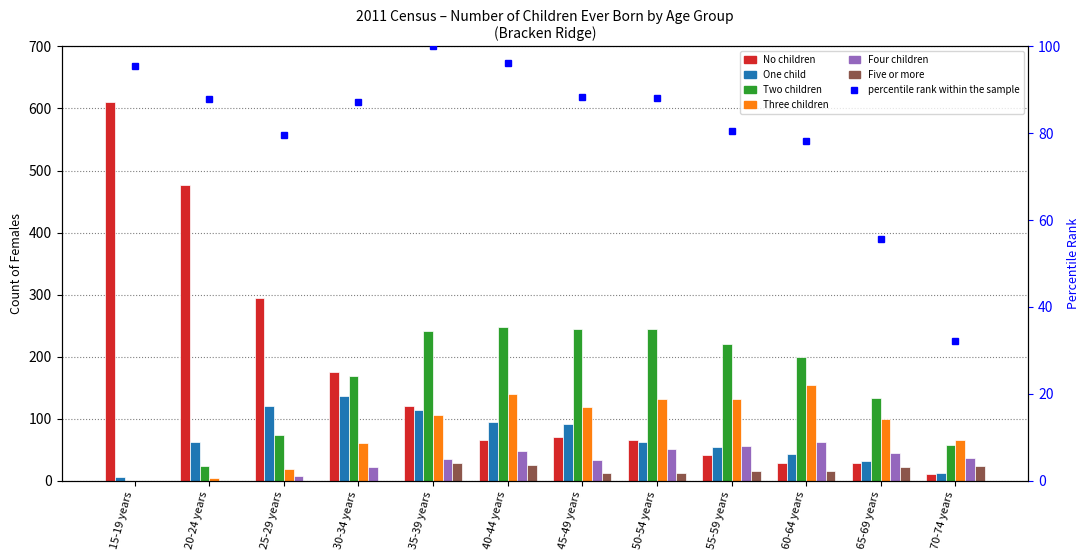

List the labels in order of value, largest first.

35-39 years, 40-44 years, 15-19 years, 45-49 years, 50-54 years, 20-24 years, 30-34 years, 55-59 years, 25-29 years, 60-64 years, 65-69 years, 70-74 years